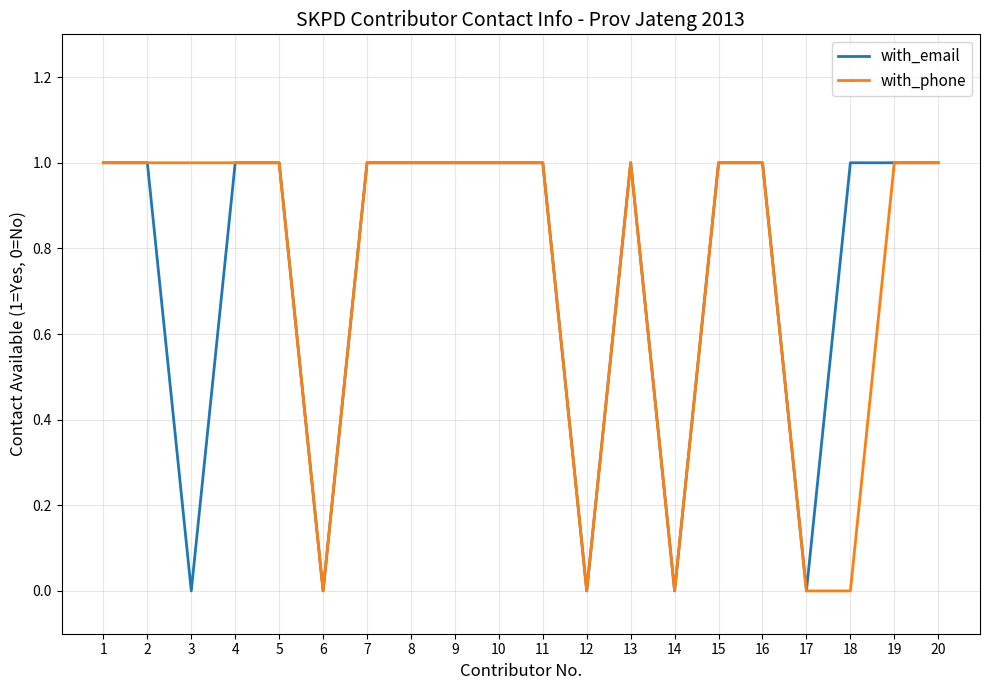

Does the chart display data point markers on the line(s)?

No